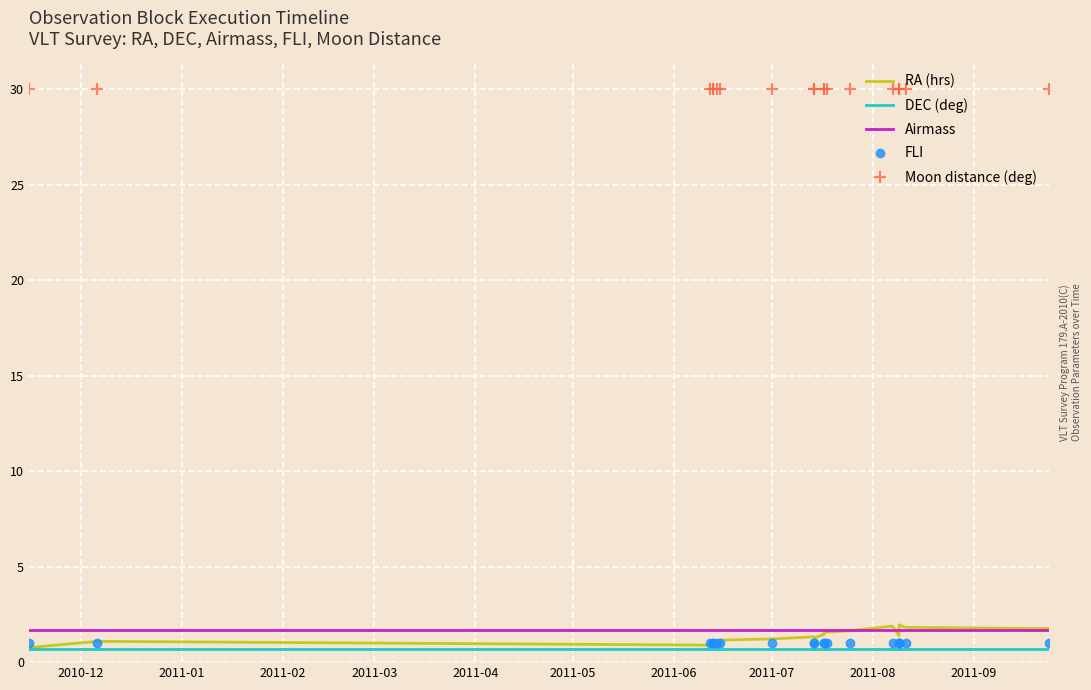

Where is Airmass nearest to the value 1?

2010-12